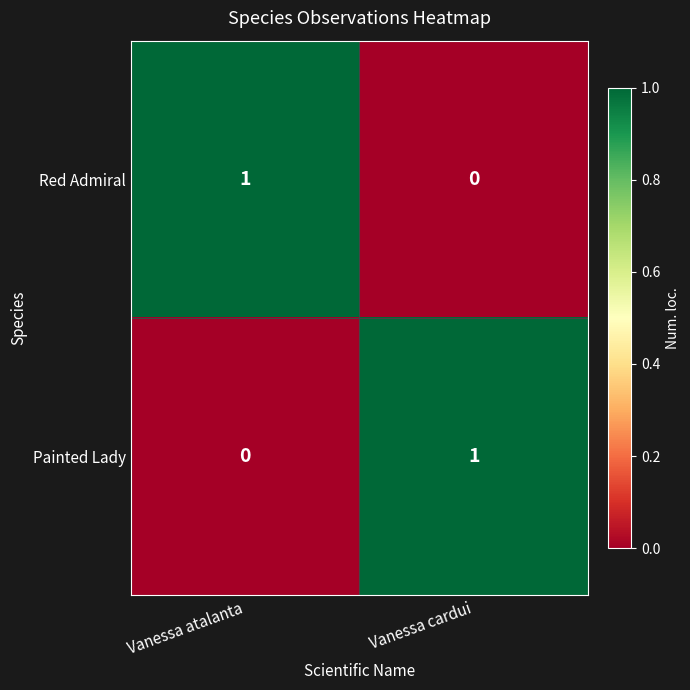

True or false: Red Admiral has a value of 0 at Vanessa cardui.

True